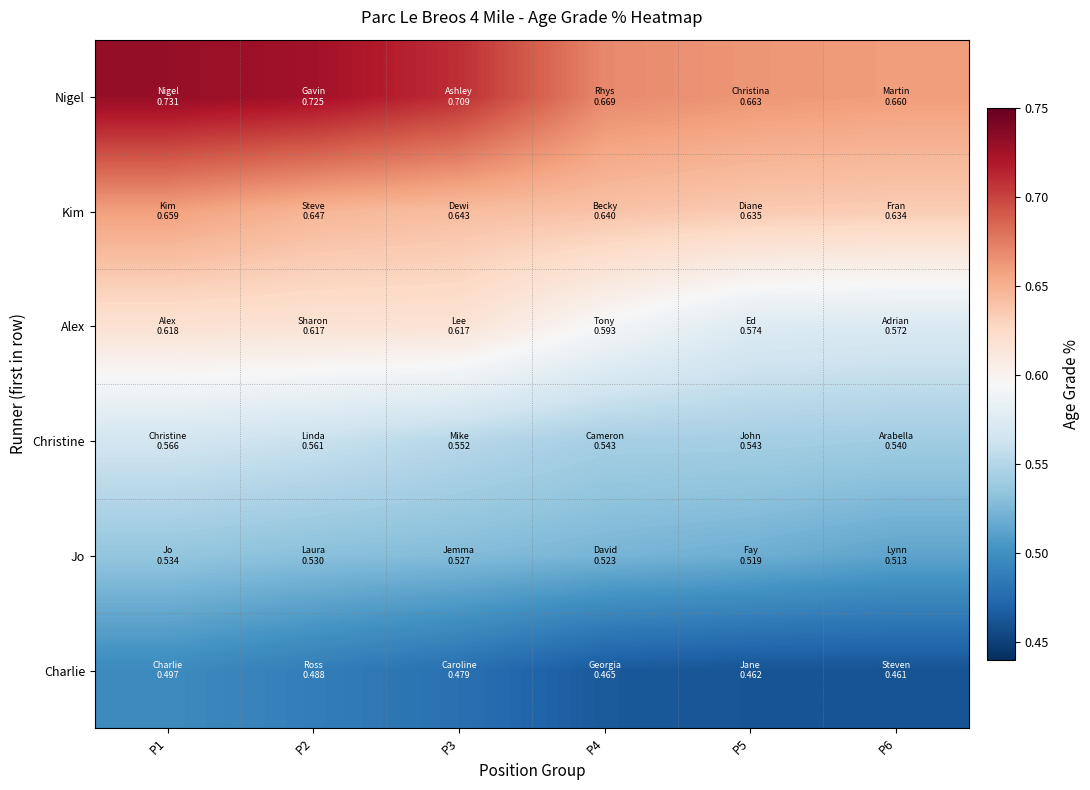

Which series has the widest spread of values?

Nigel